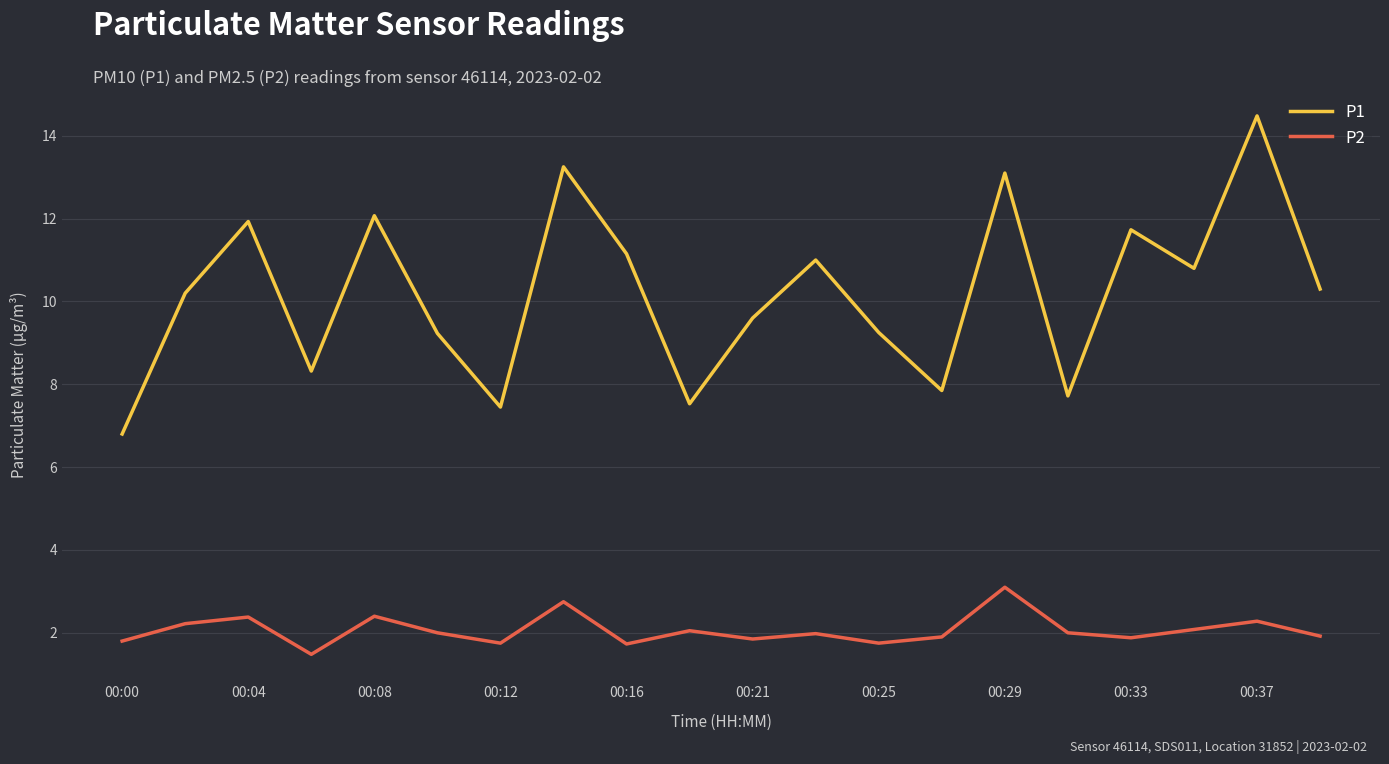

How many lines are shown in the chart?

2